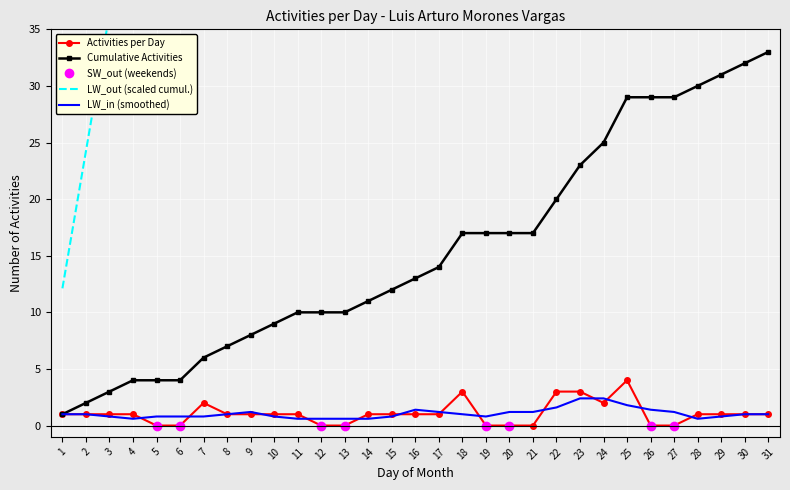

How many interior local valleys (lower than both neighbors) does the data have?

1